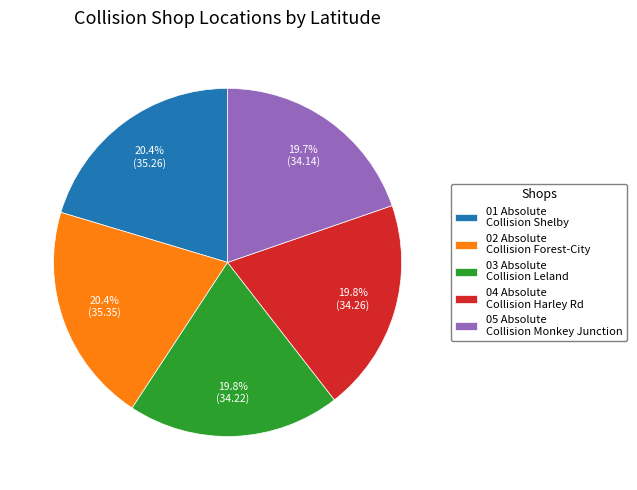

Does any single category account for the majority?

No